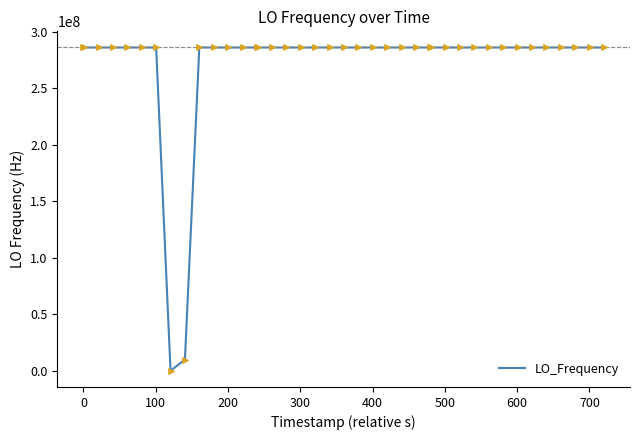

What is the difference between the maximum and minimum values?

286046098.7